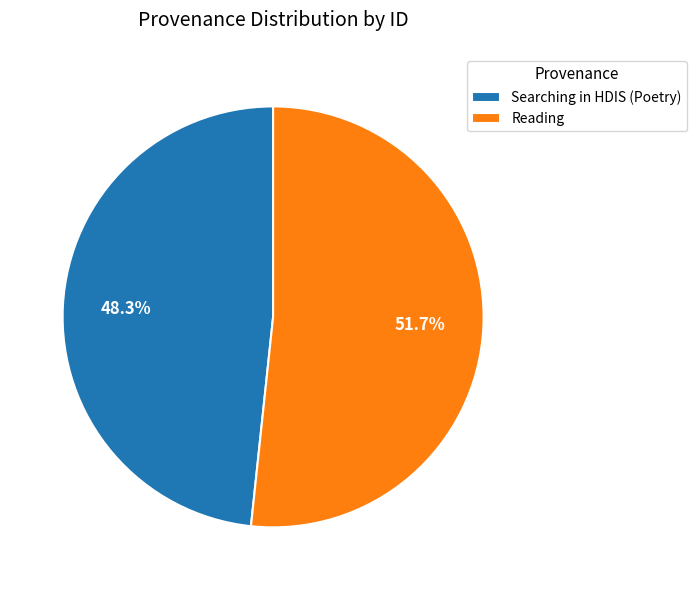

What is the largest slice in the pie chart?

Reading